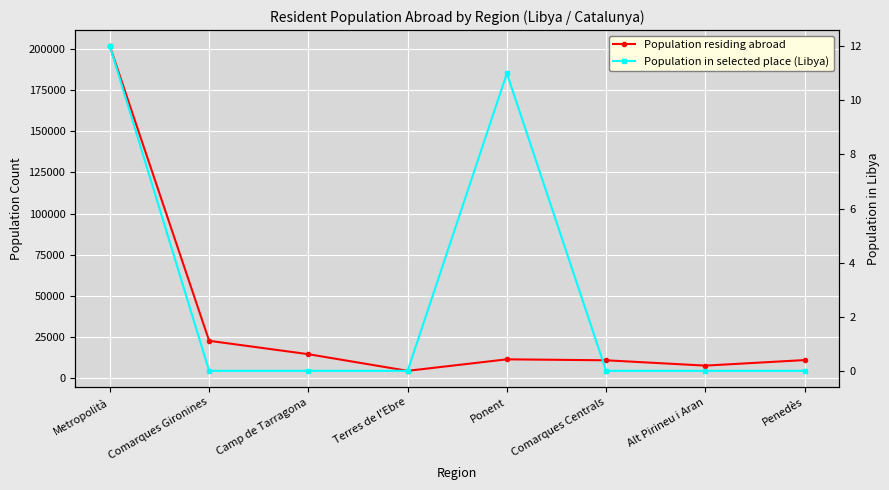

Count the number of data series in this chart.

2